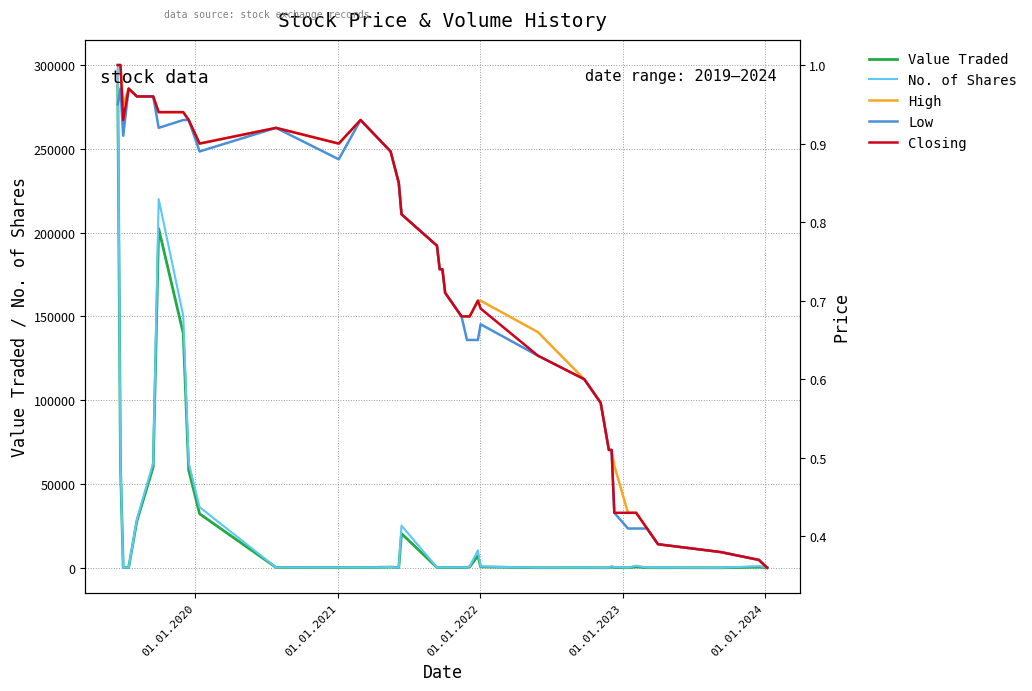

What is the average value of the Low series?

0.7